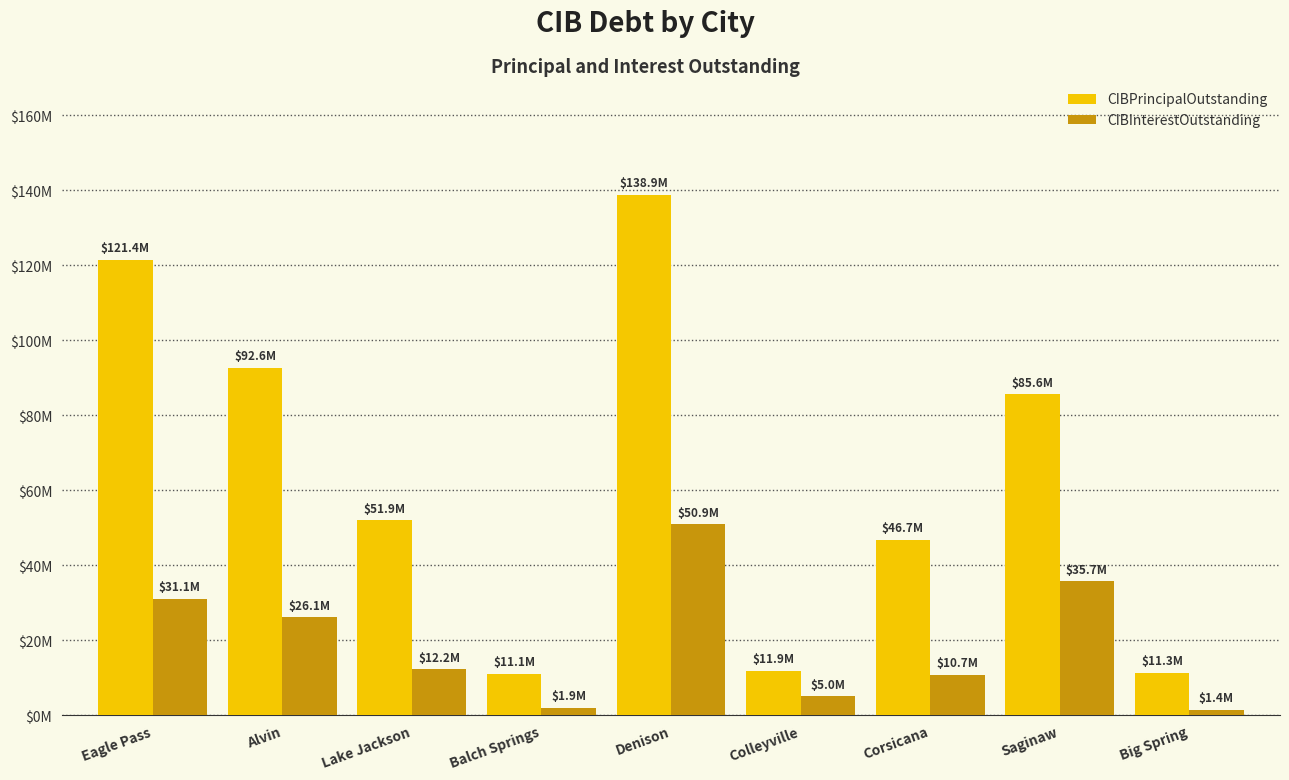

Where is CIBPrincipalOutstanding nearest to the value 74972500?

Saginaw